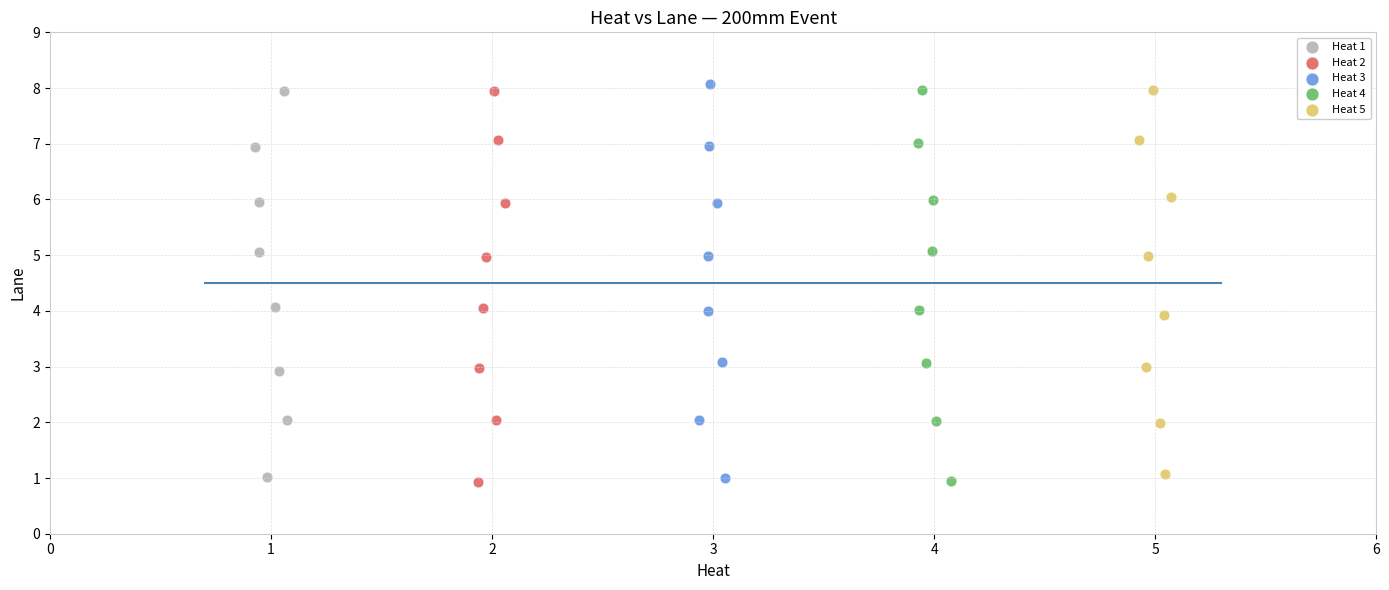

Which series reaches the maximum Y coordinate?

Heat 3